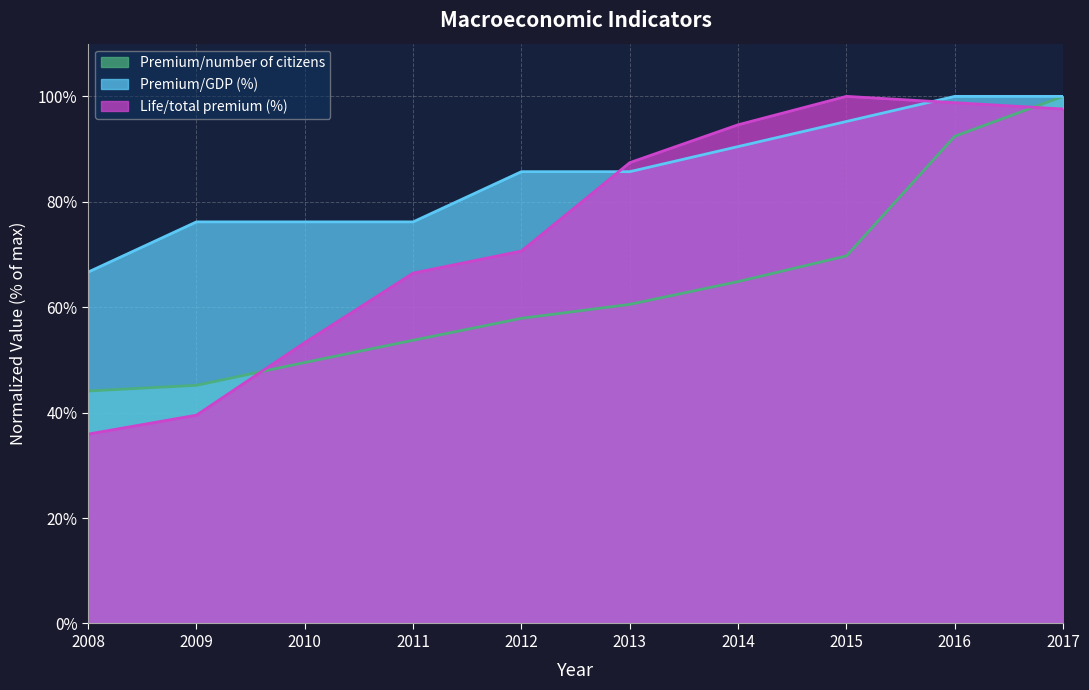

What are all the series names shown in the legend?

Premium/number of citizens, Premium/GDP (%), Life/total premium (%)